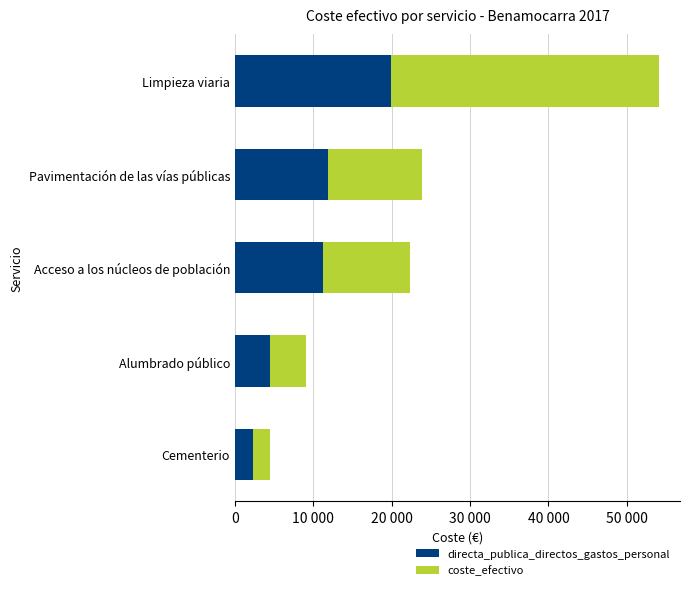

Which series has the largest total across all categories?

coste_efectivo